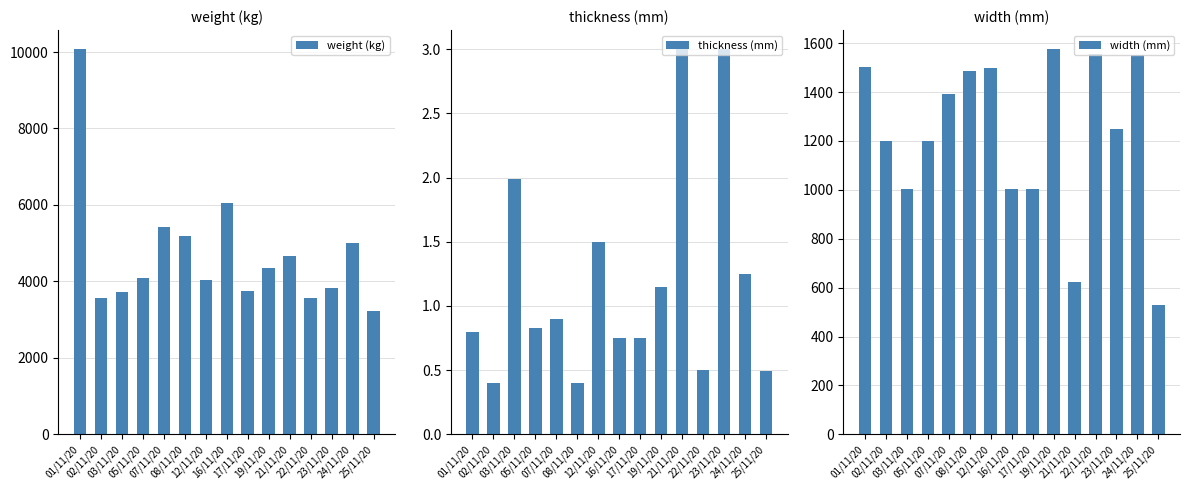

How many distinct data groups are displayed?

3